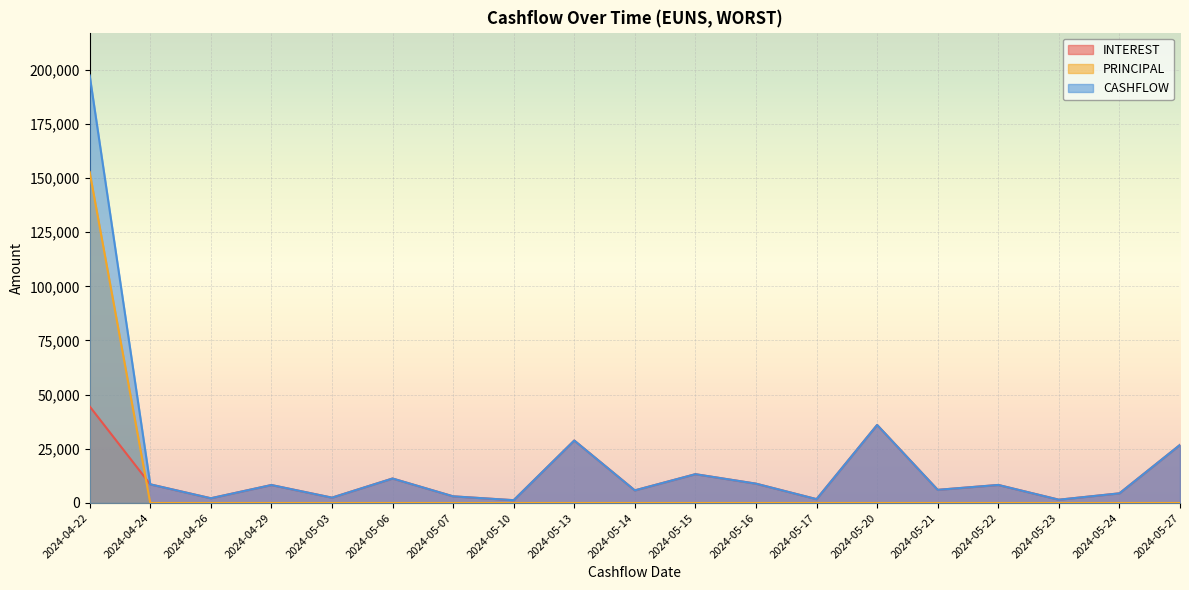

List the labels in order of CASHFLOW value, largest first.

2024-04-22, 2024-05-20, 2024-05-13, 2024-05-27, 2024-05-15, 2024-05-06, 2024-05-16, 2024-04-24, 2024-05-22, 2024-04-29, 2024-05-21, 2024-05-14, 2024-05-24, 2024-05-07, 2024-05-03, 2024-04-26, 2024-05-17, 2024-05-23, 2024-05-10